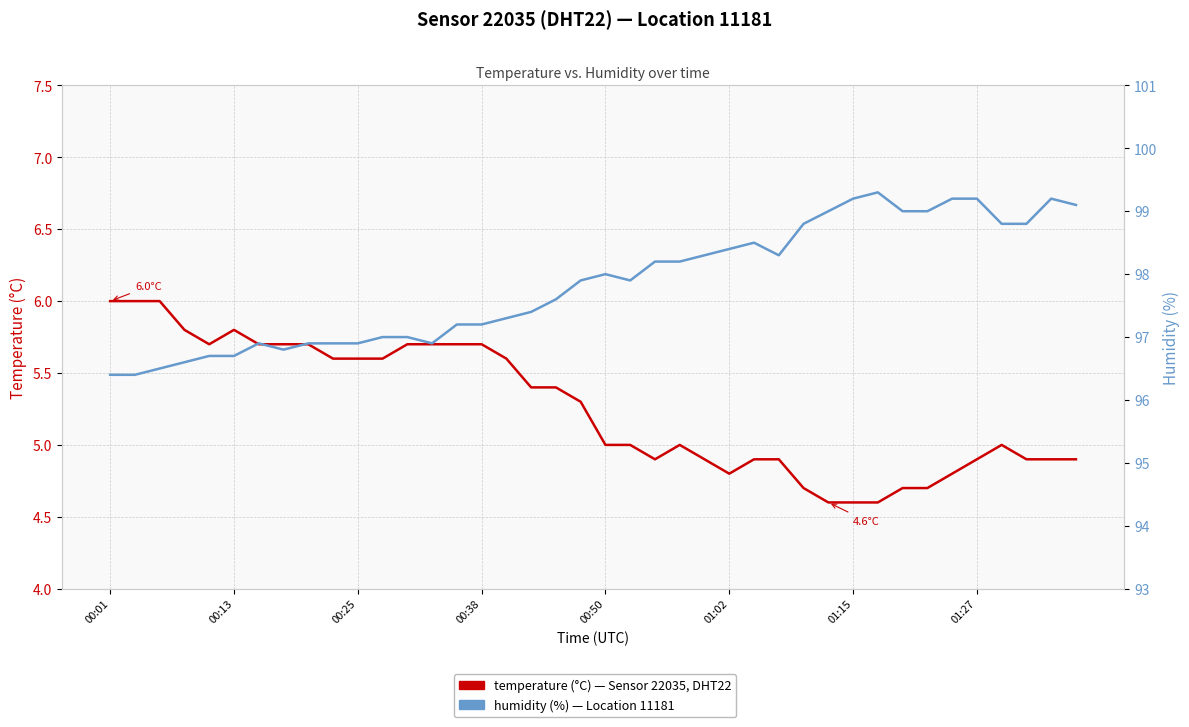

Between 17 and 27, which series saw the biggest shift?

humidity